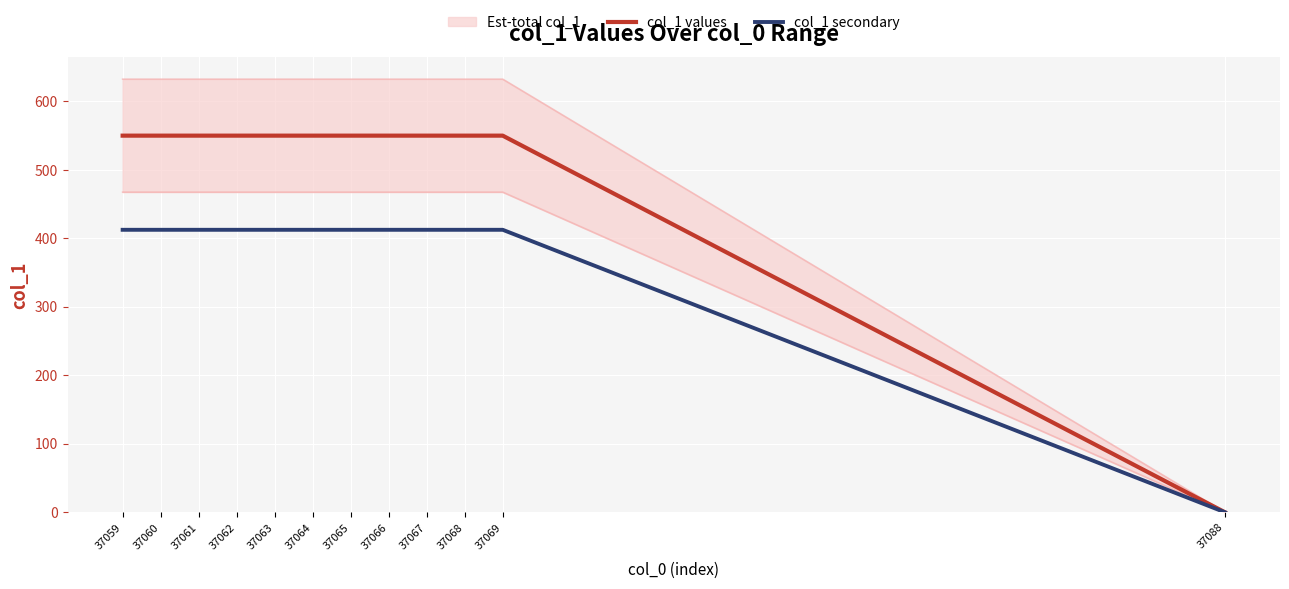

Reading left to right, transcribe all the data shown in this chart.

col_1 values: 550.0	550.0	550.0	550.0	550.0	550.0	550.0	550.0	550.0	550.0	550.0	0.0
col_1 secondary: 412.5	412.5	412.5	412.5	412.5	412.5	412.5	412.5	412.5	412.5	412.5	0.0